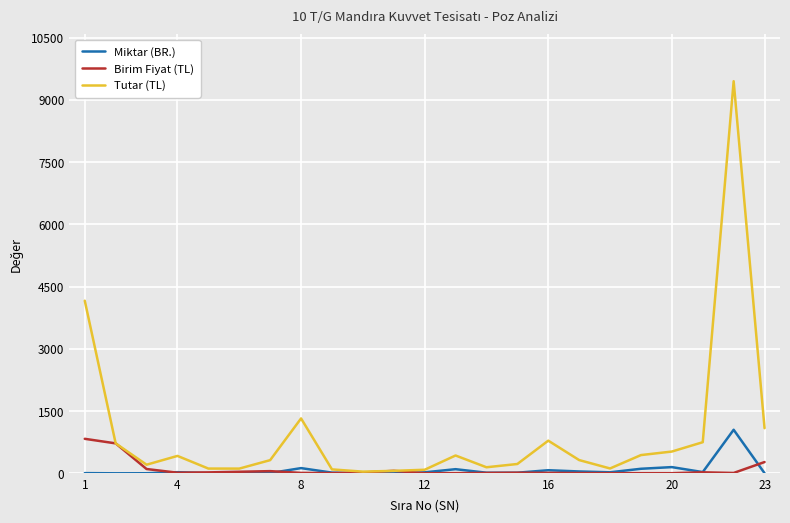

Which series has the largest range (max minus min)?

Tutar (TL)